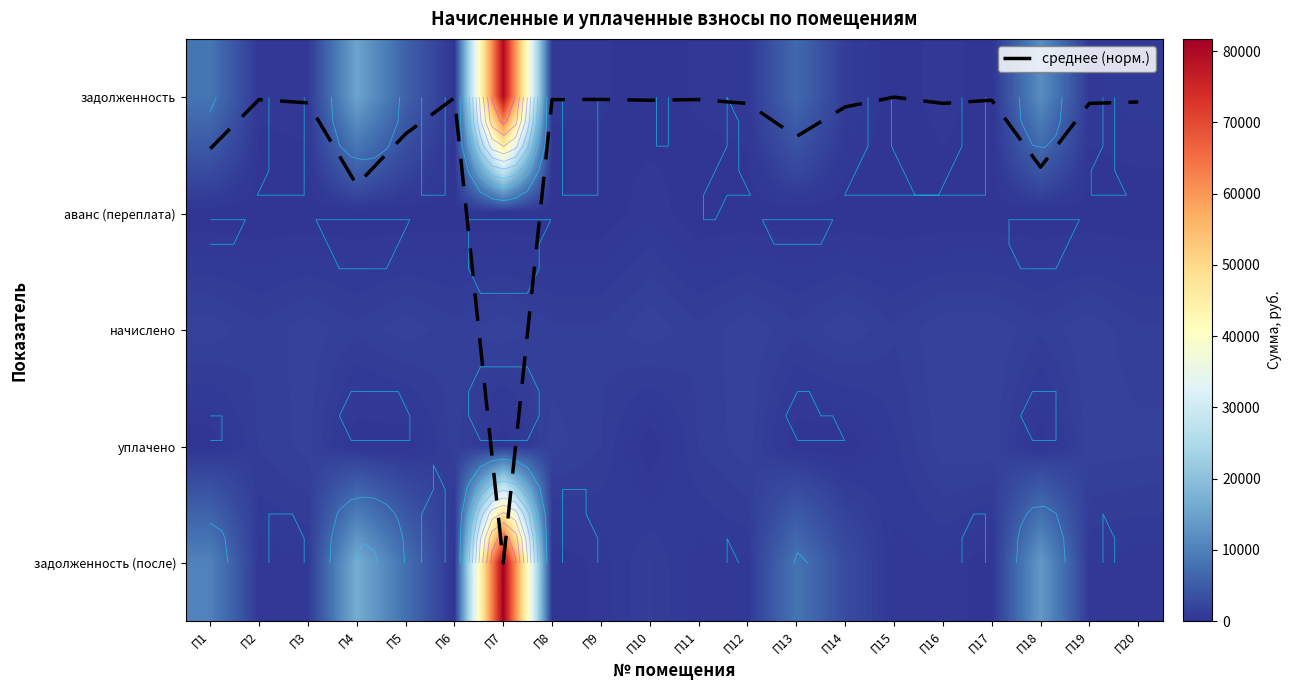

Rank the series by their maximum value, from highest to lowest.

задолженность (после), задолженность, начислено, уплачено, аванс (переплата), среднее (норм.)